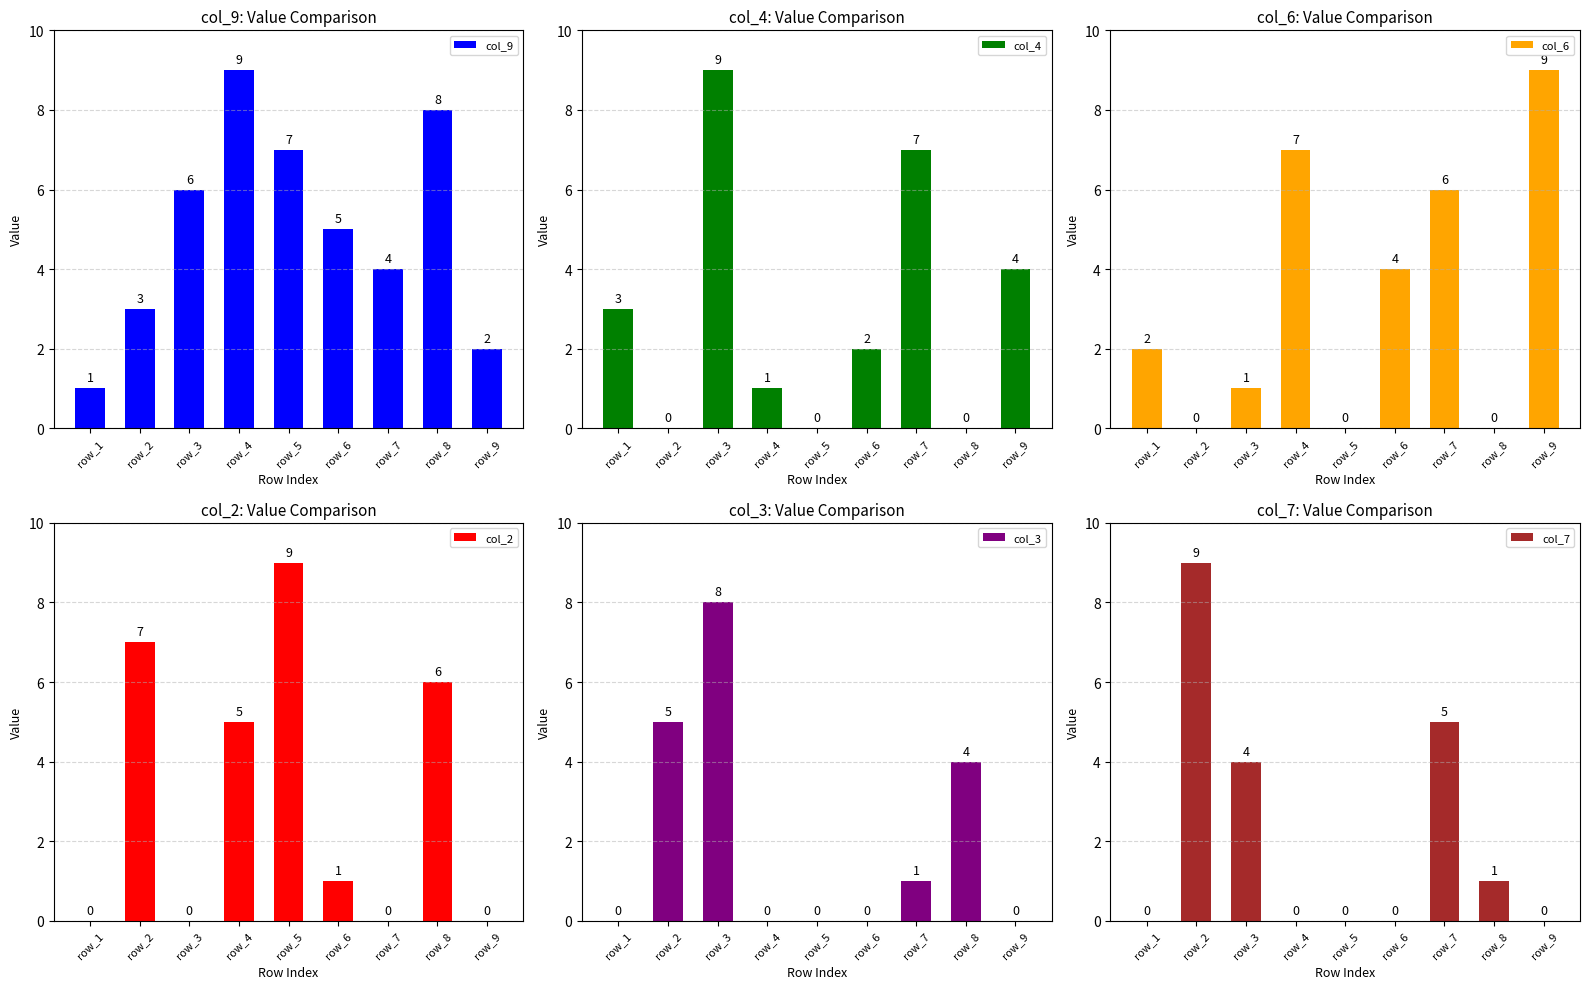

What is the difference between the maximum and minimum values in the col_3 series?

8